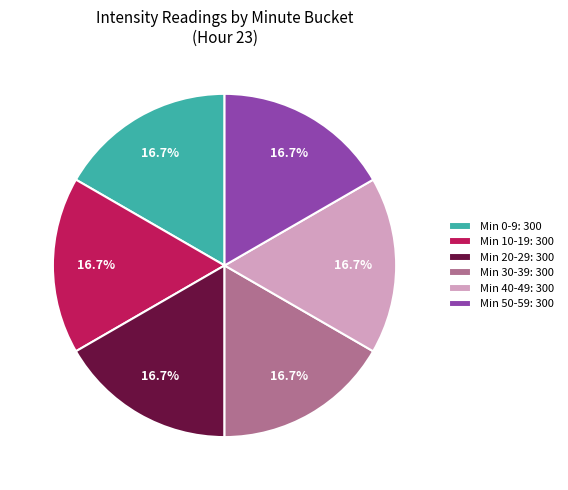

How many segments does this pie chart have?

6